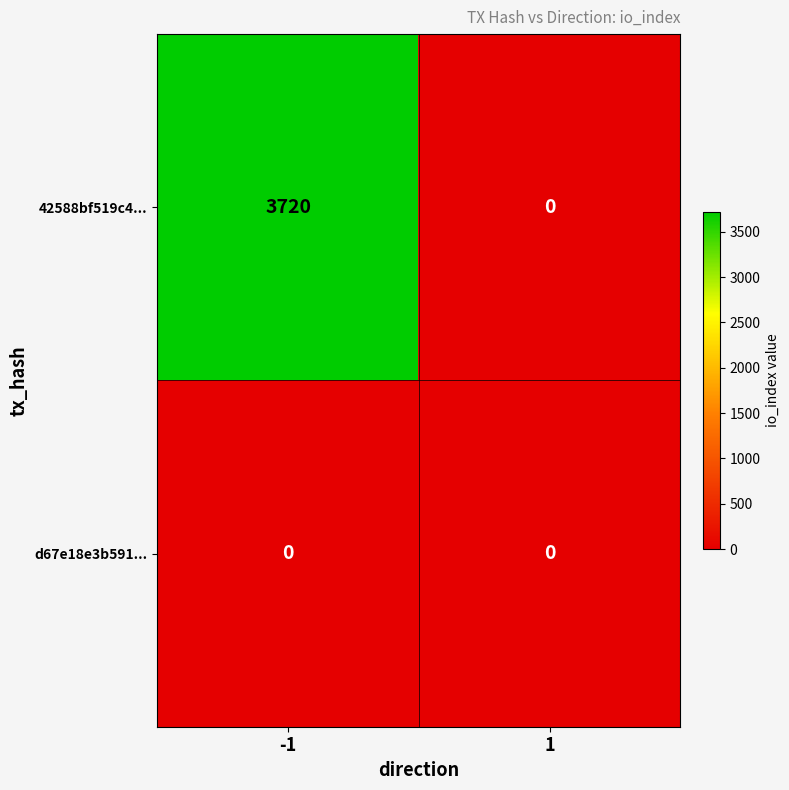

Reading left to right, transcribe all the data shown in this chart.

42588bf519c4...: 3720	0
d67e18e3b591...: 0	0